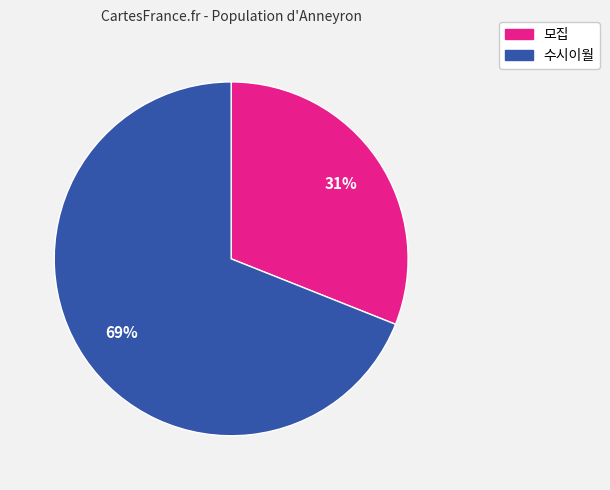

Is the sum of 모집 and 수시이월 greater than half?

Yes